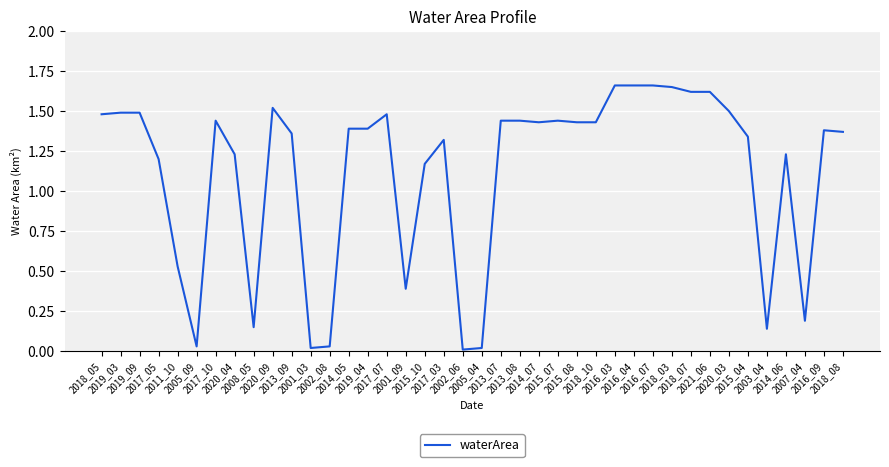

Is it true that the value at 2020_03 is 2.2?

False